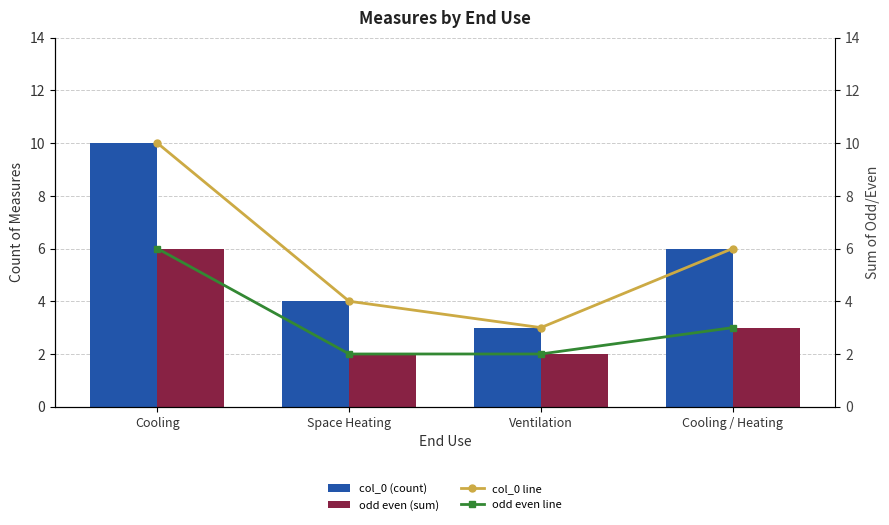

The odd even (sum) series shows 6 at Cooling. True or false?

True